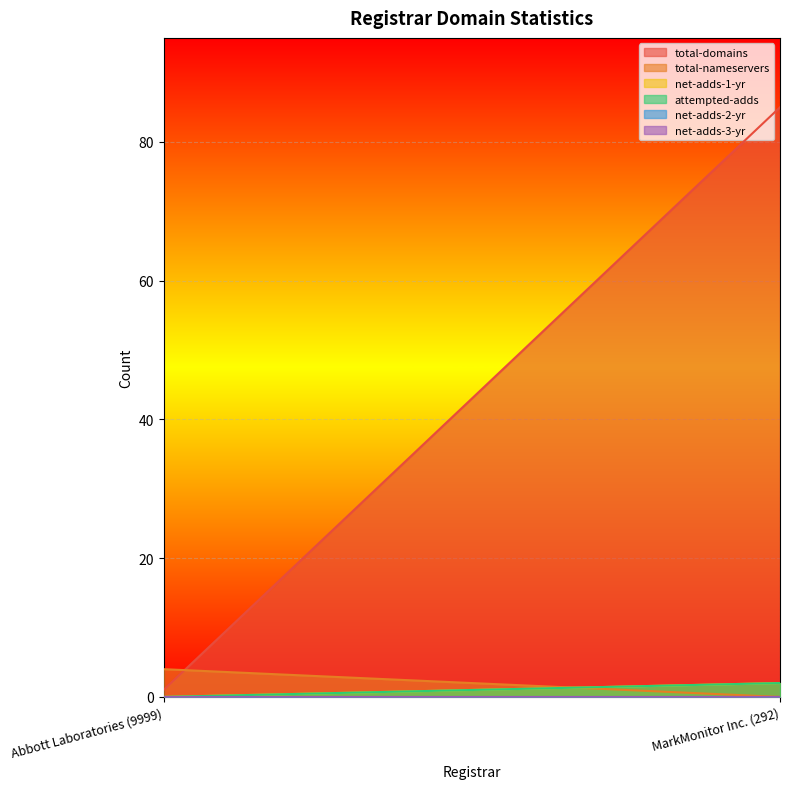

What are all the series names shown in the legend?

total-domains, total-nameservers, net-adds-1-yr, attempted-adds, net-adds-2-yr, net-adds-3-yr